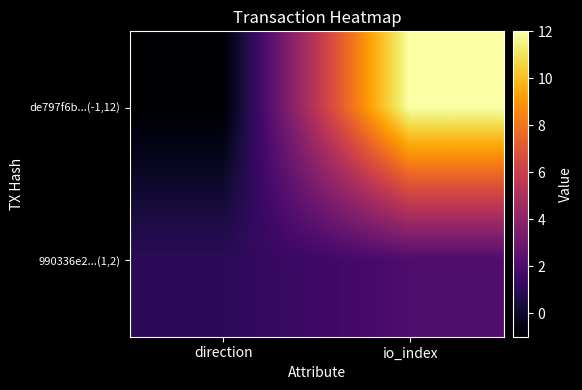

Reading right to left, extract all data points from this chart.

de797f6b...(-1,12): io_index=12	direction=-1
990336e2...(1,2): io_index=2	direction=1